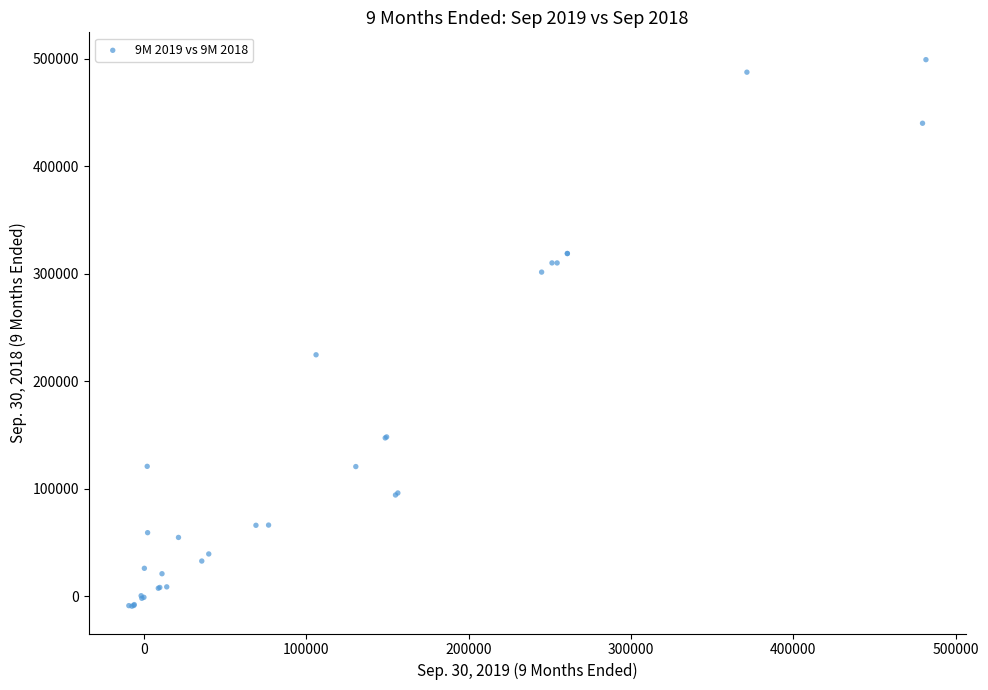

What Y value in the scatter plot is closest to 244861?

224531